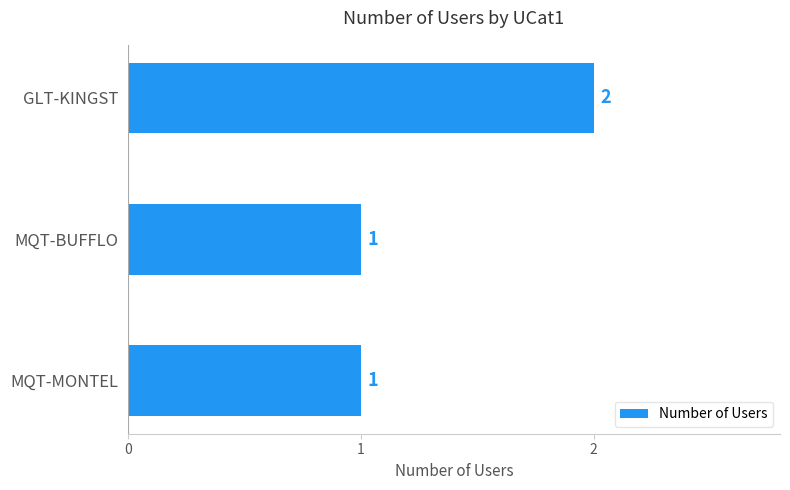

What is the label of the 2nd bar from the top?

MQT-BUFFLO